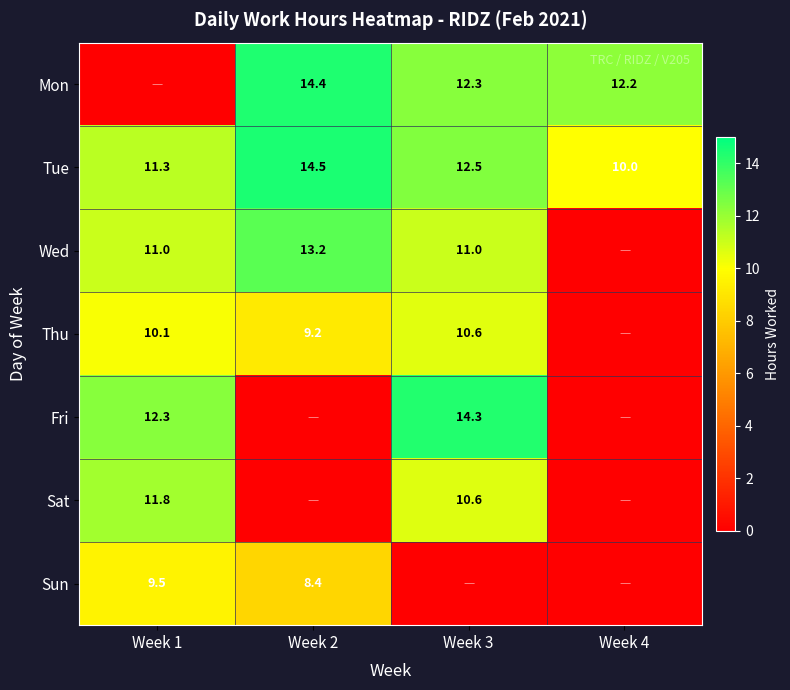

Count the number of data series in this chart.

7